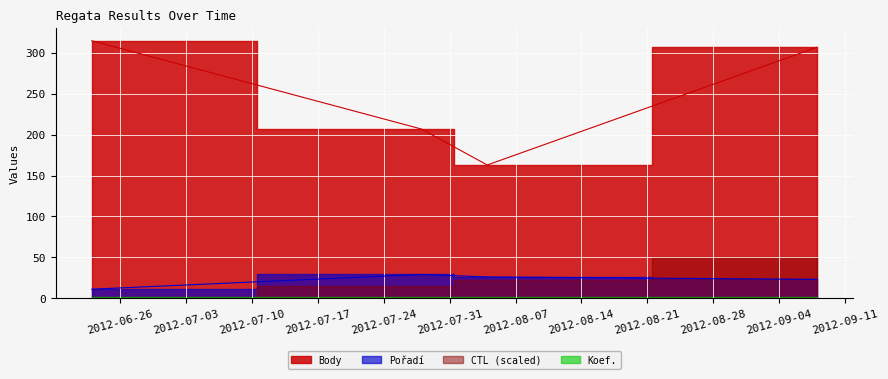

In Body, how many points are lower than both neighbors (excluding endpoints)?

1